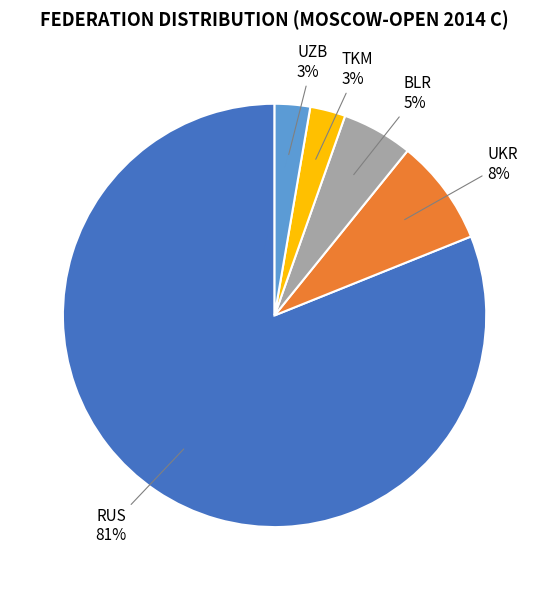

Is there any slice that represents more than half of the pie?

Yes